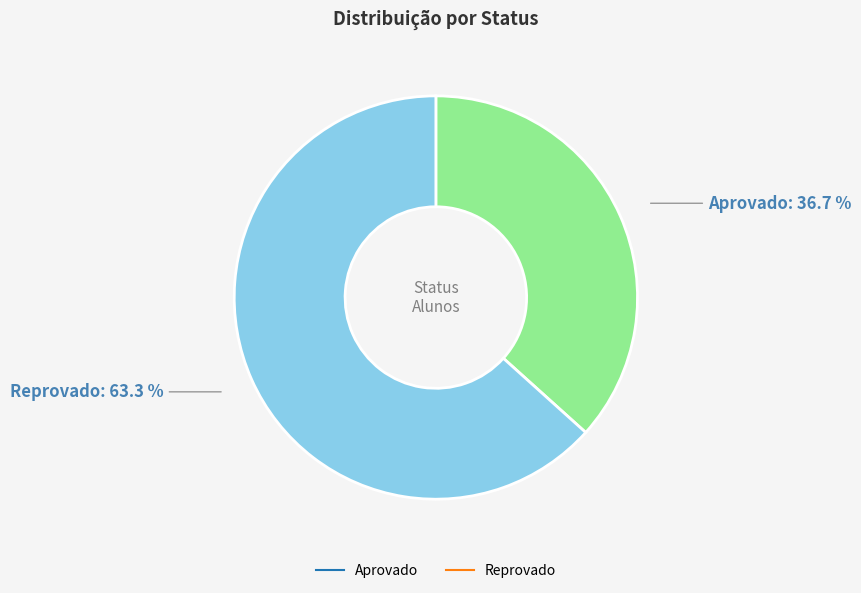

Combined, what portion of the pie is Reprovado and Aprovado?

100.0%